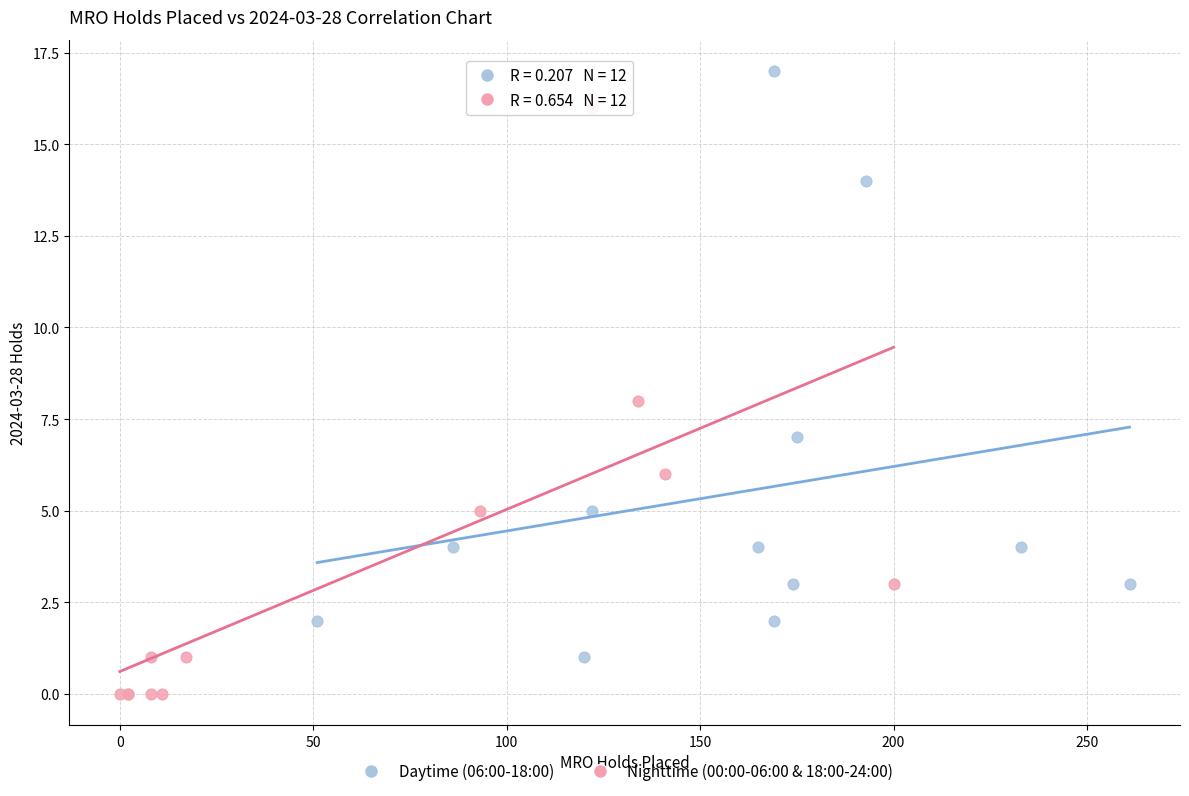

Which series reaches the minimum Y coordinate?

Nighttime (00:00-06:00 & 18:00-24:00)